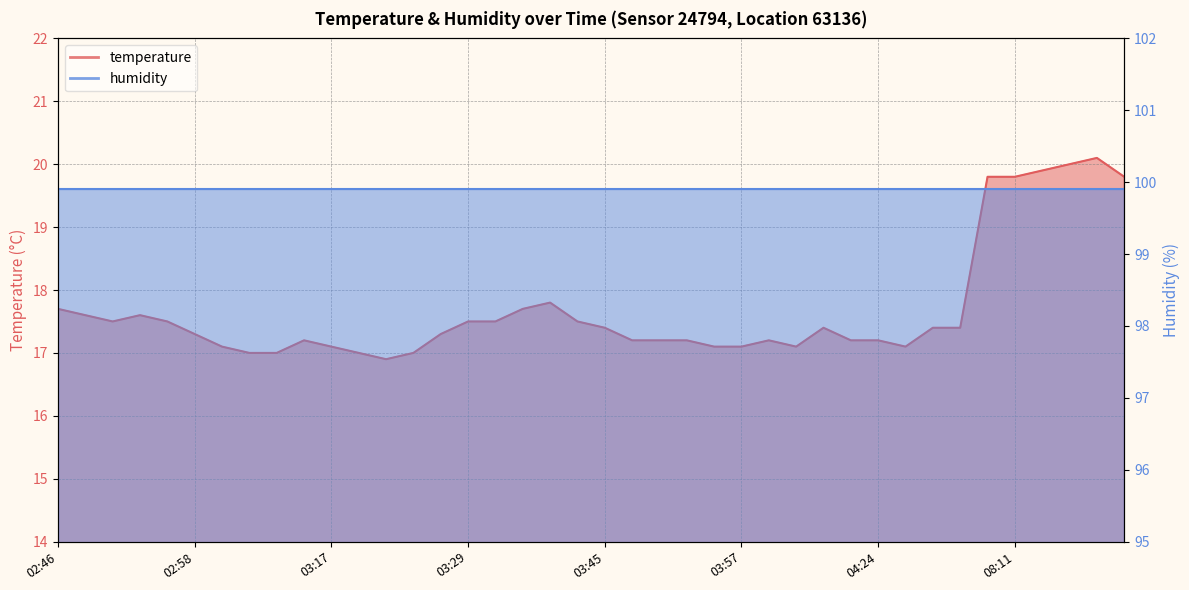

What position from the left is 04:24?

31